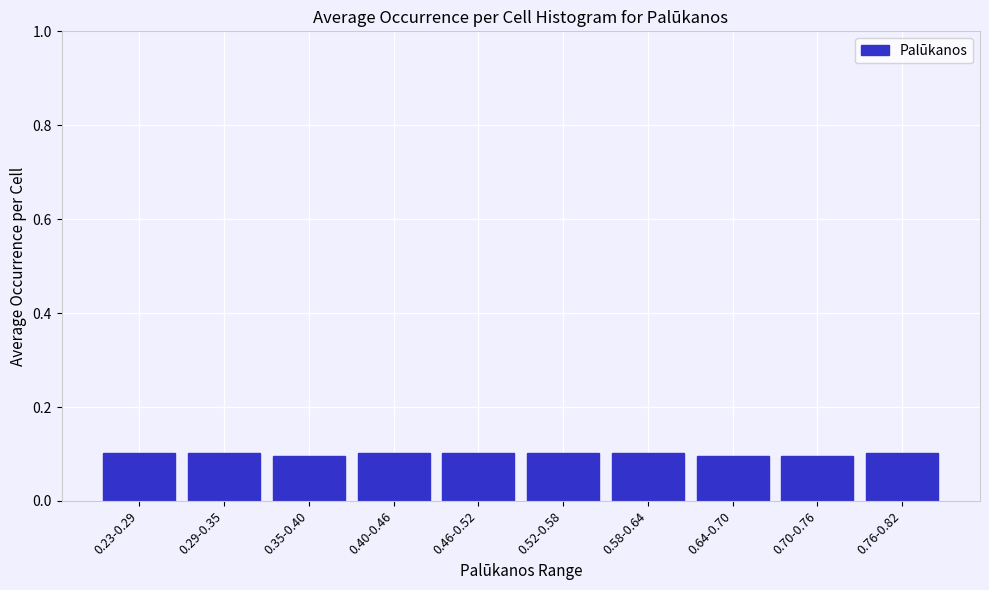

Reading left to right, list all the values displayed in this chart.

0.1	0.1	0.1	0.1	0.1	0.1	0.1	0.1	0.1	0.1